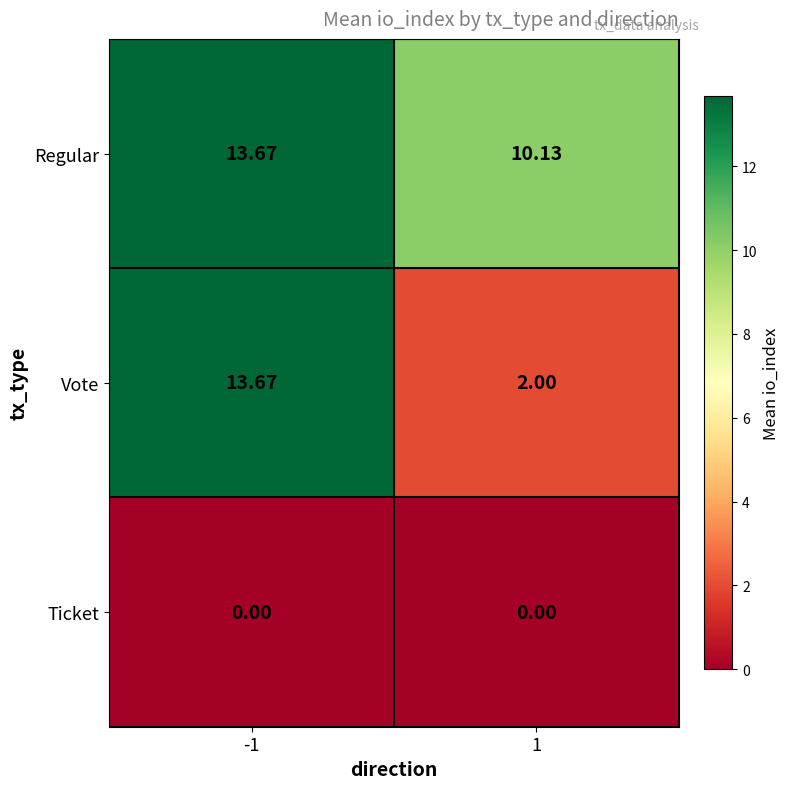

Which series has the widest spread of values?

Vote